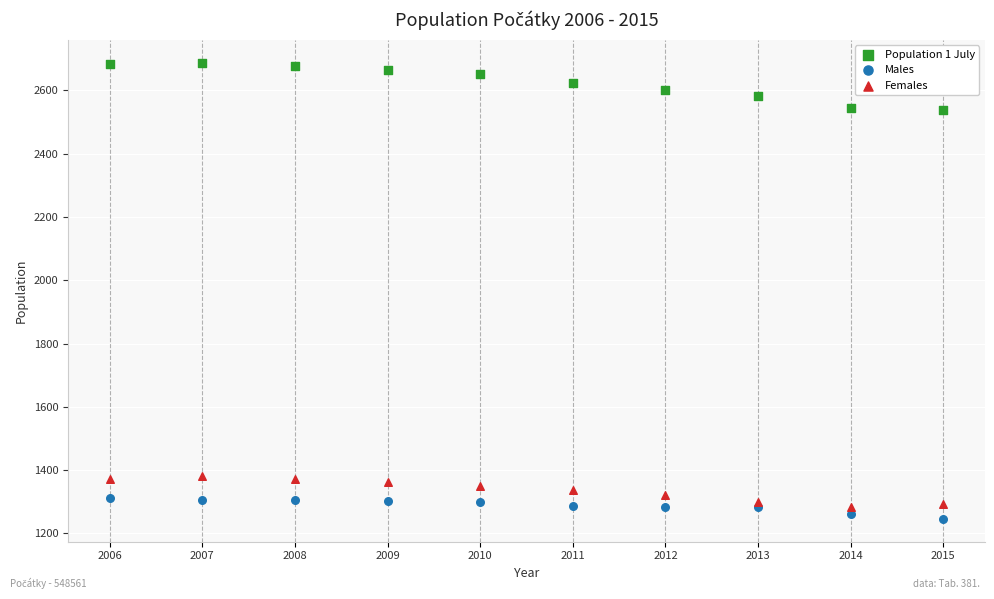

Which series reaches the maximum Y coordinate?

Population 1 July